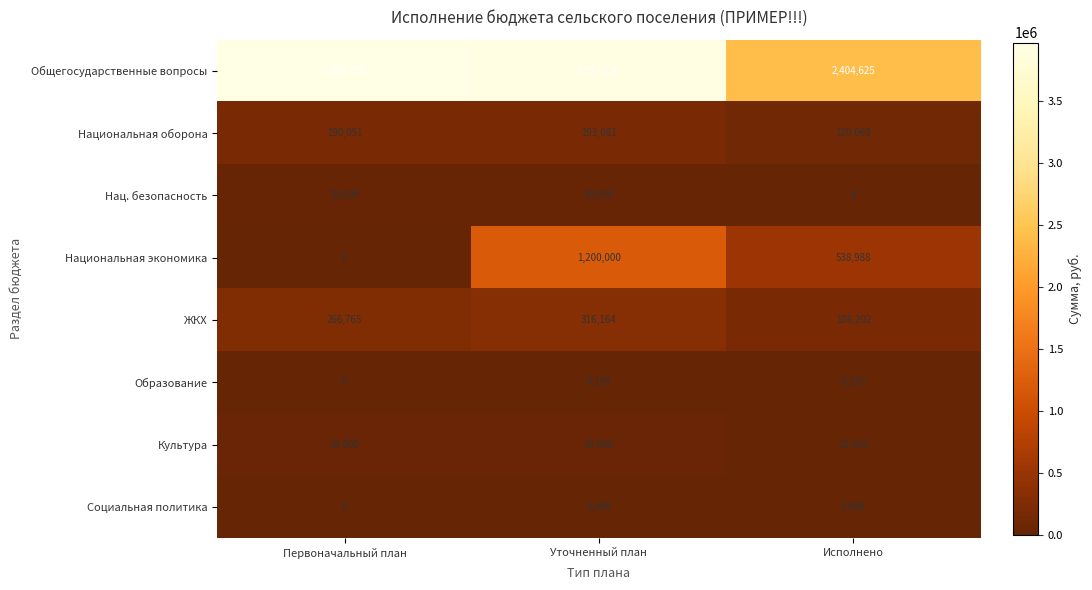

How many categories are shown in the chart?

3